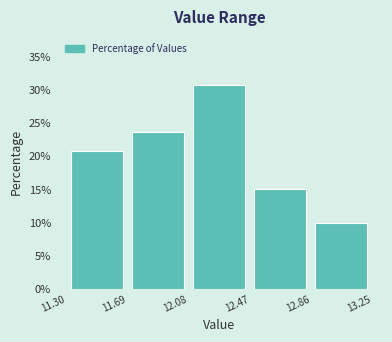

Reading left to right, transcribe this chart: for each bar, give the range it covers on the x-axis and its height. The values are not printed on the chart, so give them approximately, as read against the axis.

11.30 to 11.69: 20.5
11.69 to 12.08: 23.5
12.08 to 12.47: 30.5
12.47 to 12.86: 15.0
12.86 to 13.25: 10.0